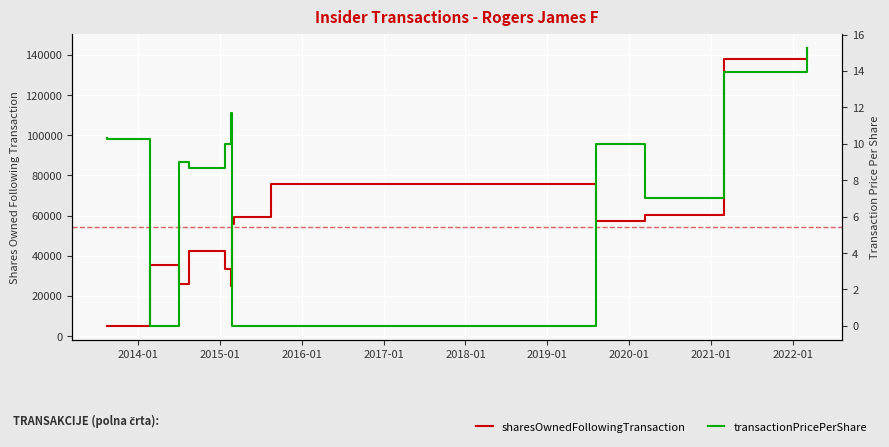

True or false: sharesOwnedFollowingTransaction and transactionPricePerShare intersect in this chart.

False